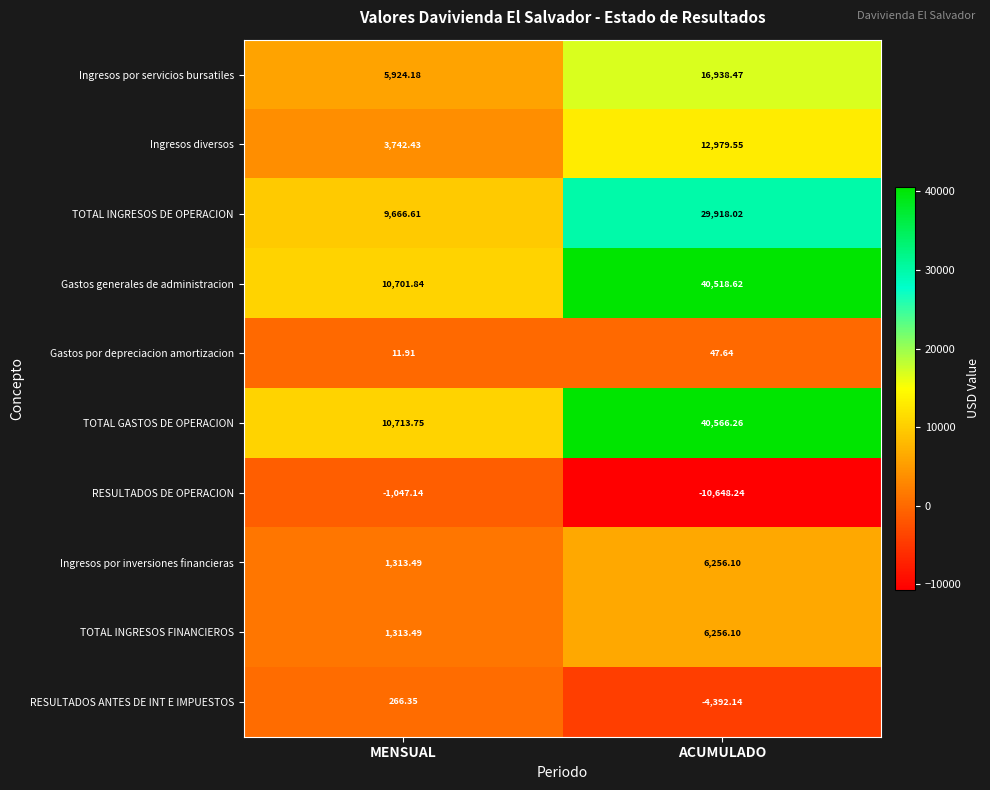

Which series has the widest spread of values?

TOTAL GASTOS DE OPERACION